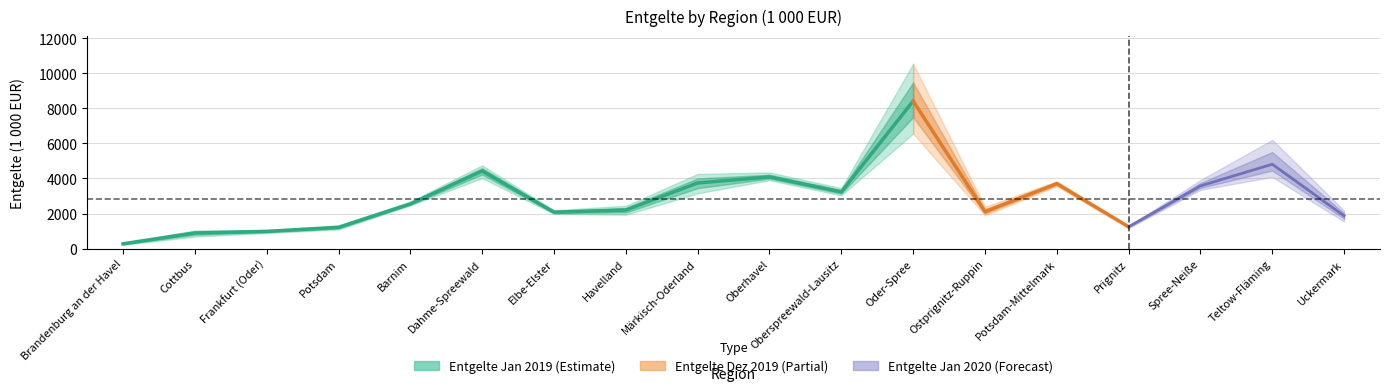

At how many categories does at least one series exceed 1919?

13